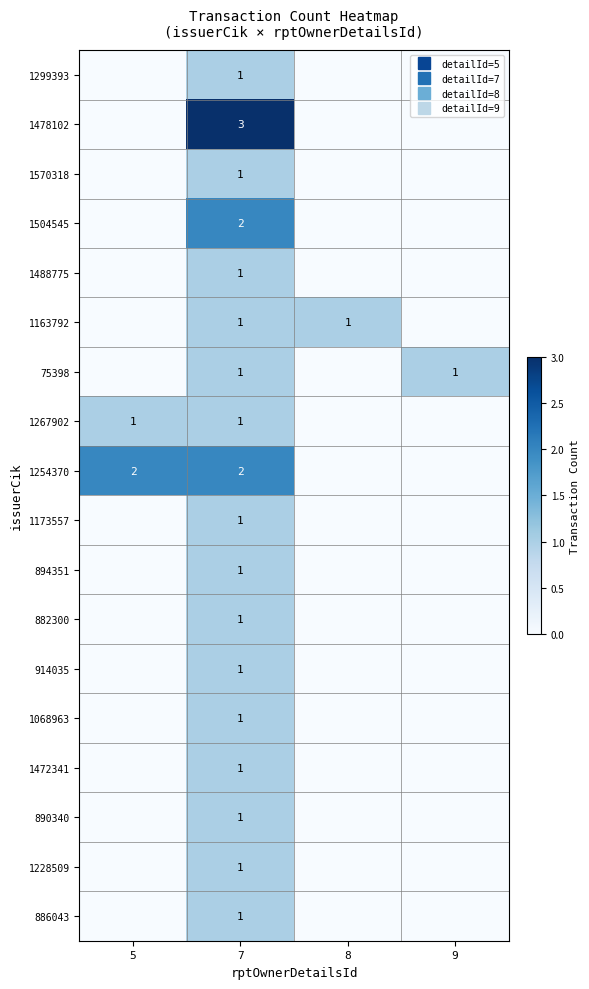

Which series has the largest total across all categories?

1254370